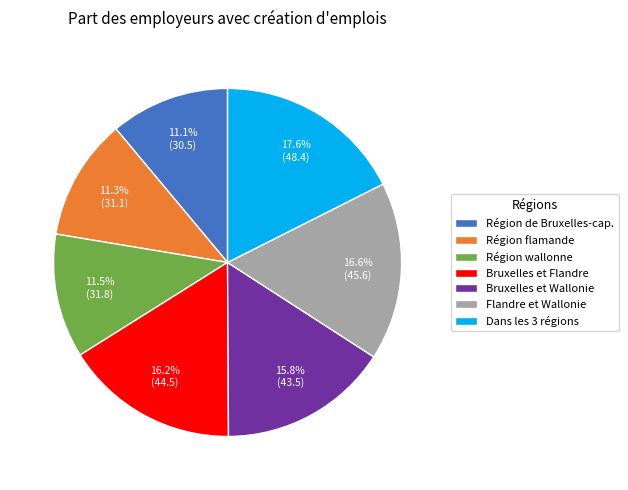

Which category has the biggest portion of the pie?

Dans les 3 régions